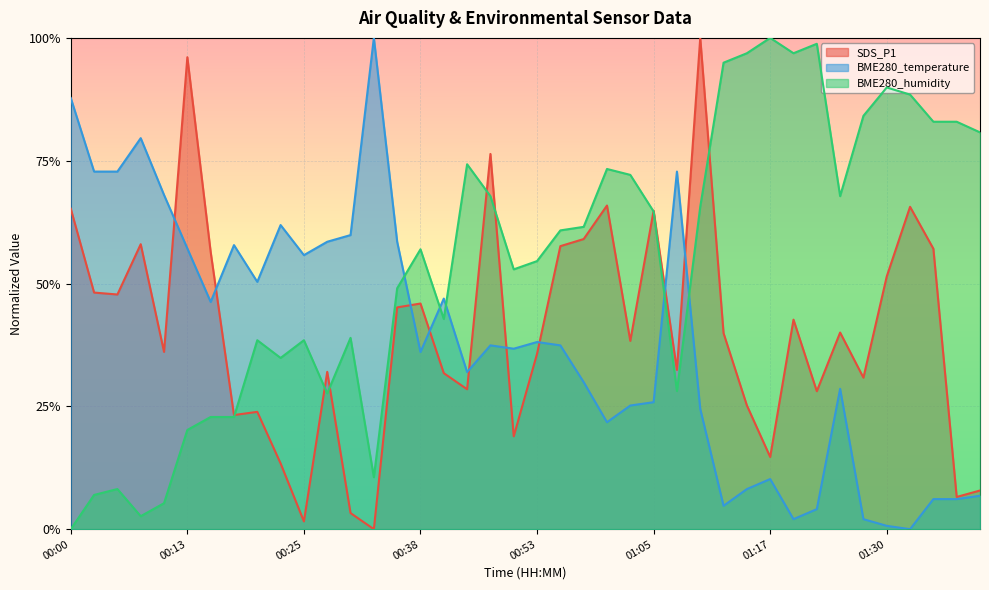

At how many categories does at least one series exceed 0?

40